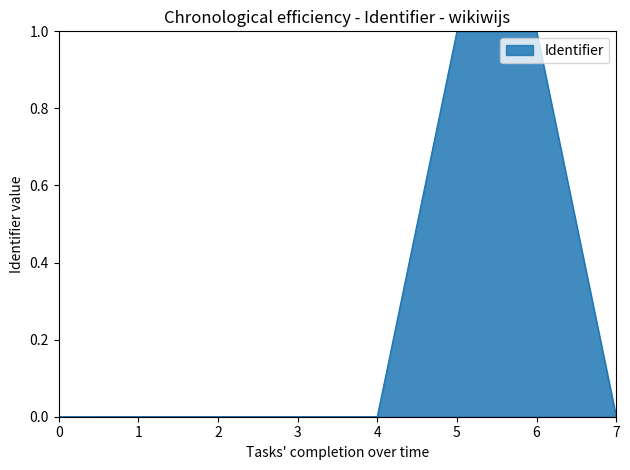

What is the difference between the maximum and minimum values?

1.0